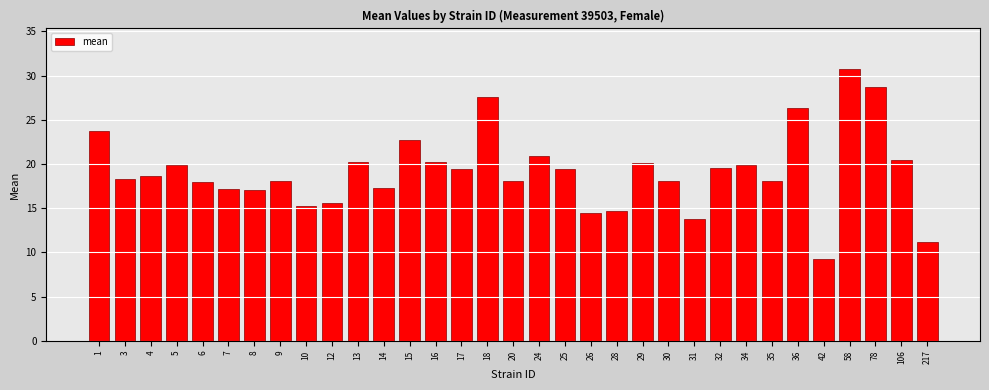

The chart shows a value of 9.6 at 28. True or false?

False